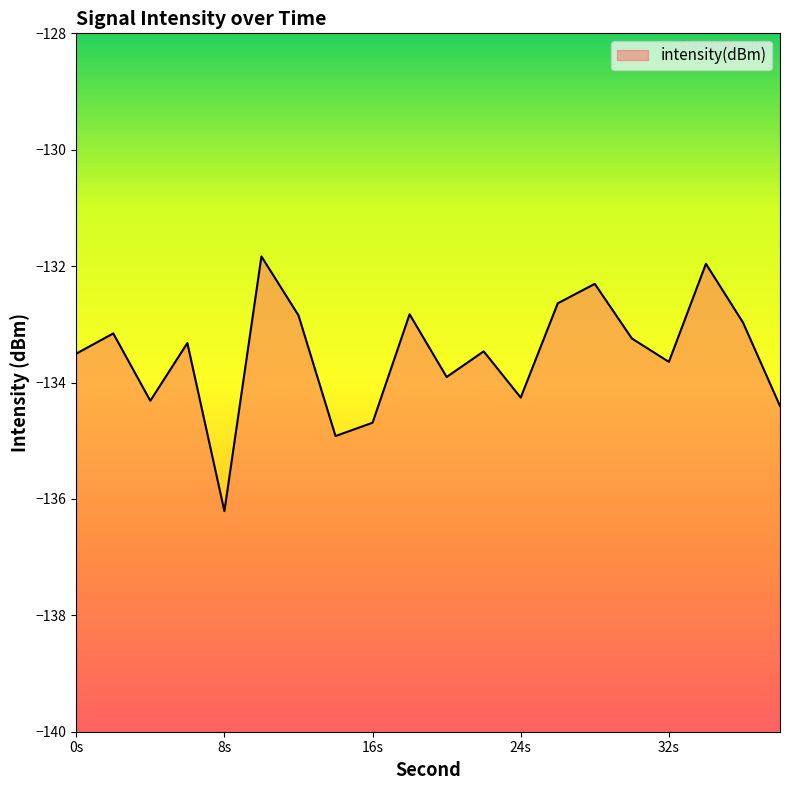

Is it true that the value at 10 is -202.2?

False